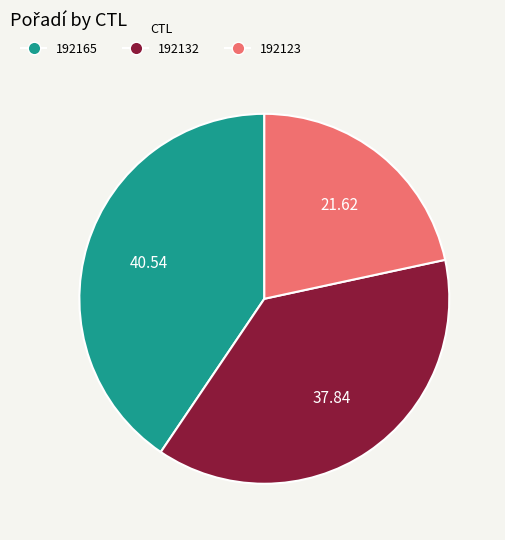

Does 192132 represent more than half of the total?

No